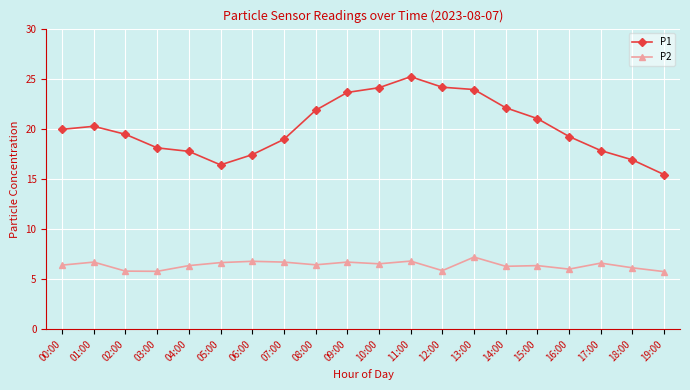

True or false: P1 and P2 intersect in this chart.

False